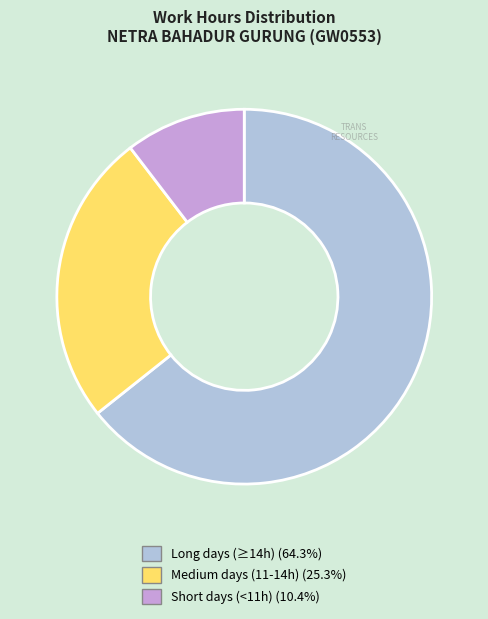

Is there a majority slice in this chart?

Yes